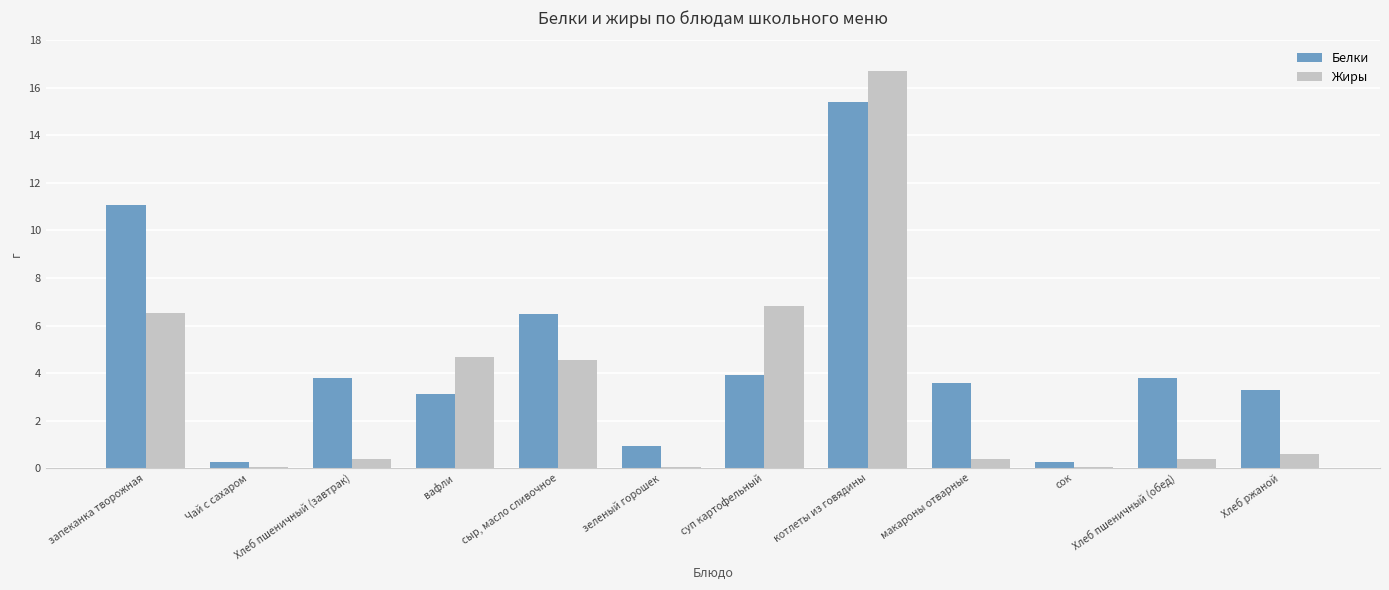

The Жиры series shows 6.5 at запеканка творожная. True or false?

True